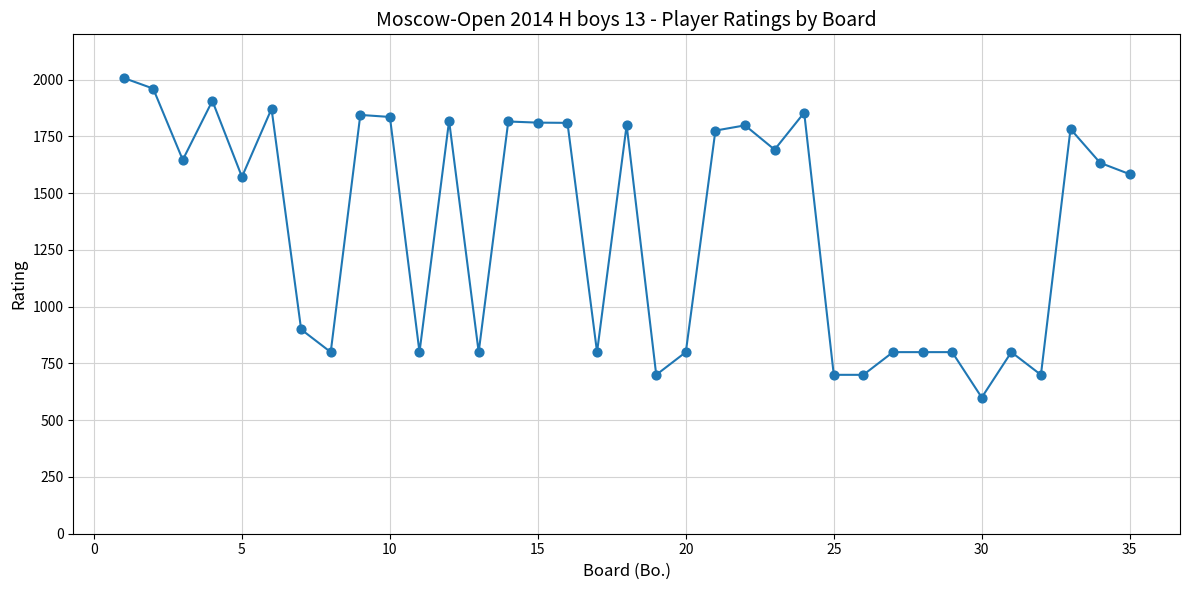

What is the range of Y values (max minus min)?

1408